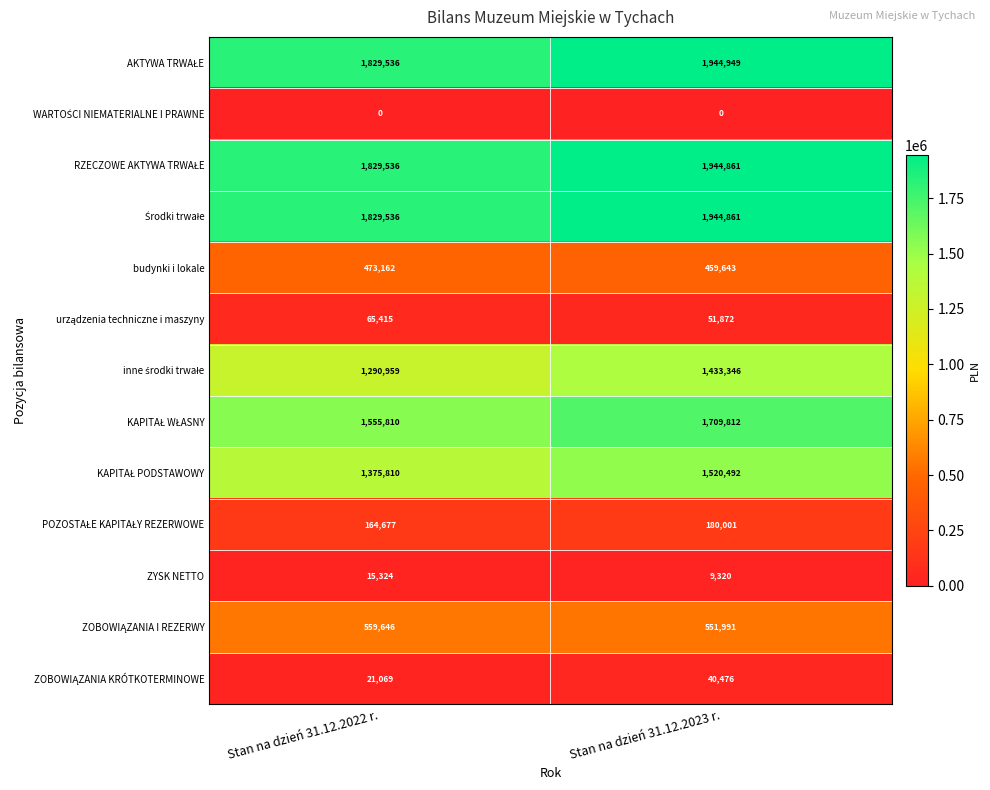

Which category has the lowest value in the ZYSK NETTO series?

Stan na dzień 31.12.2023 r.